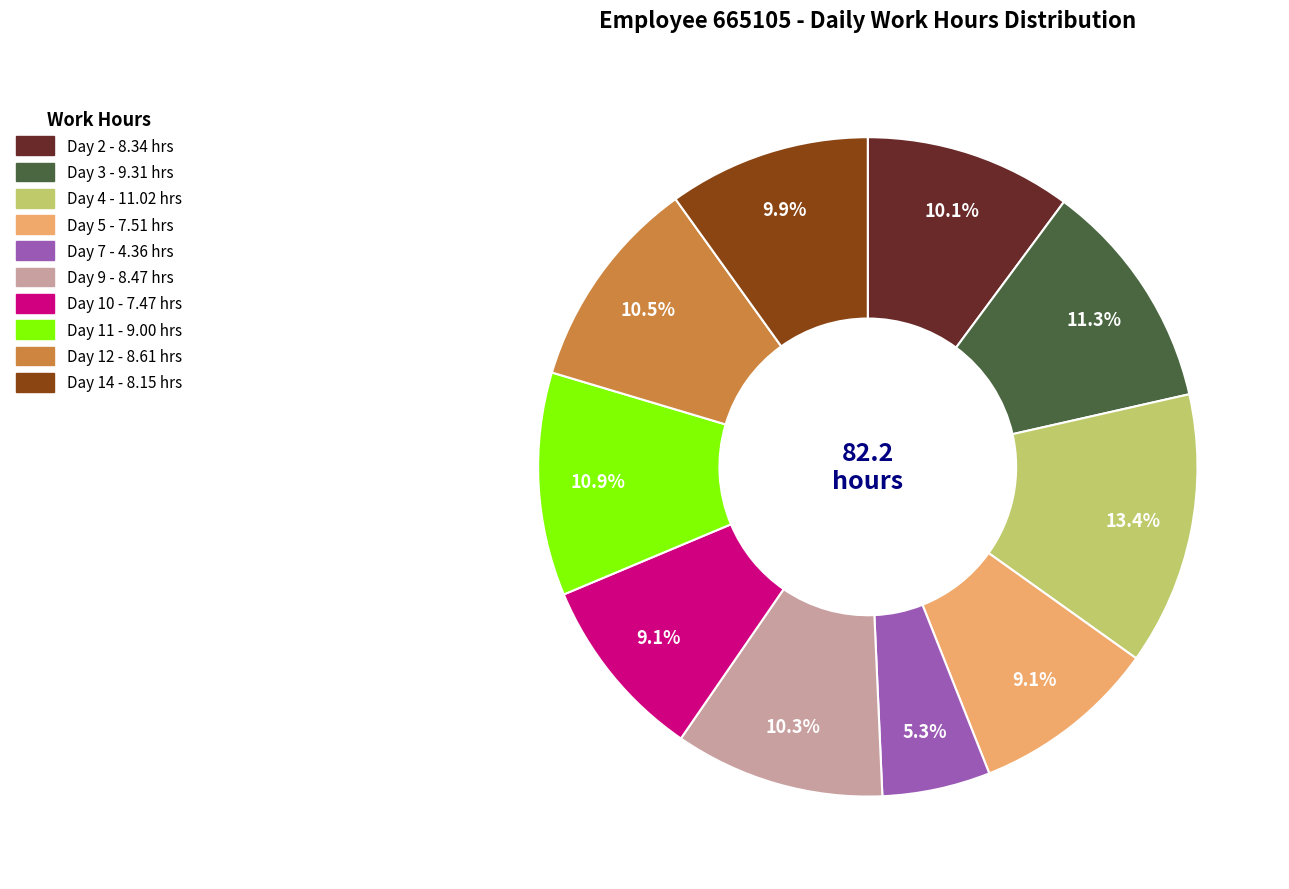

Does Day 11 represent more than half of the total?

No